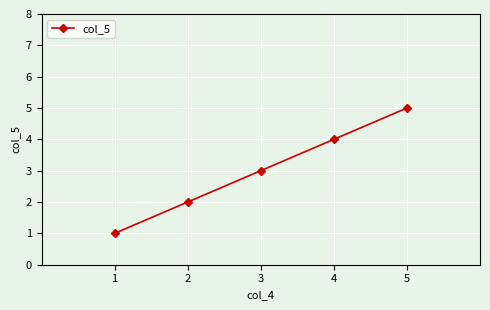

Reading left to right, extract all data points from this chart.

1=1	2=2	3=3	4=4	5=5